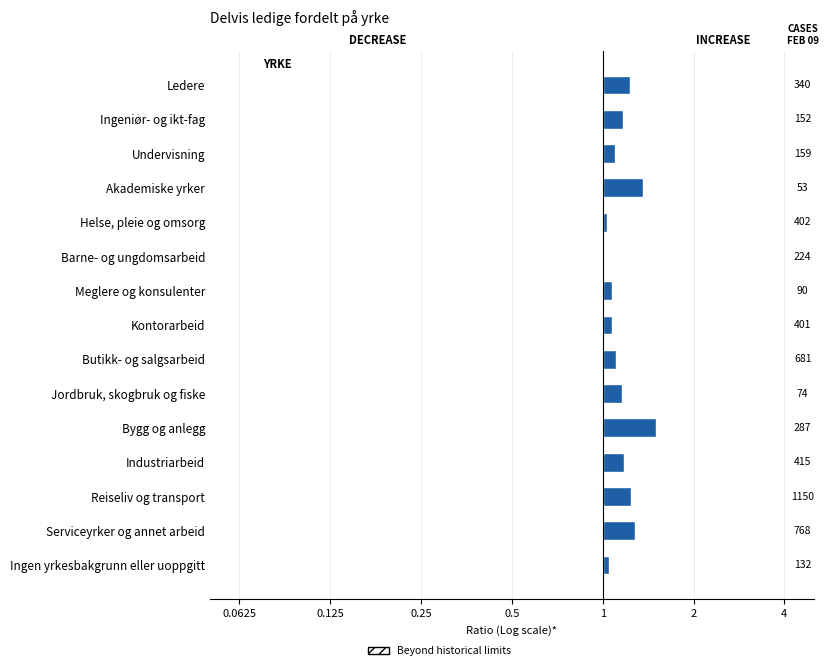

Are the bars horizontal?

Yes